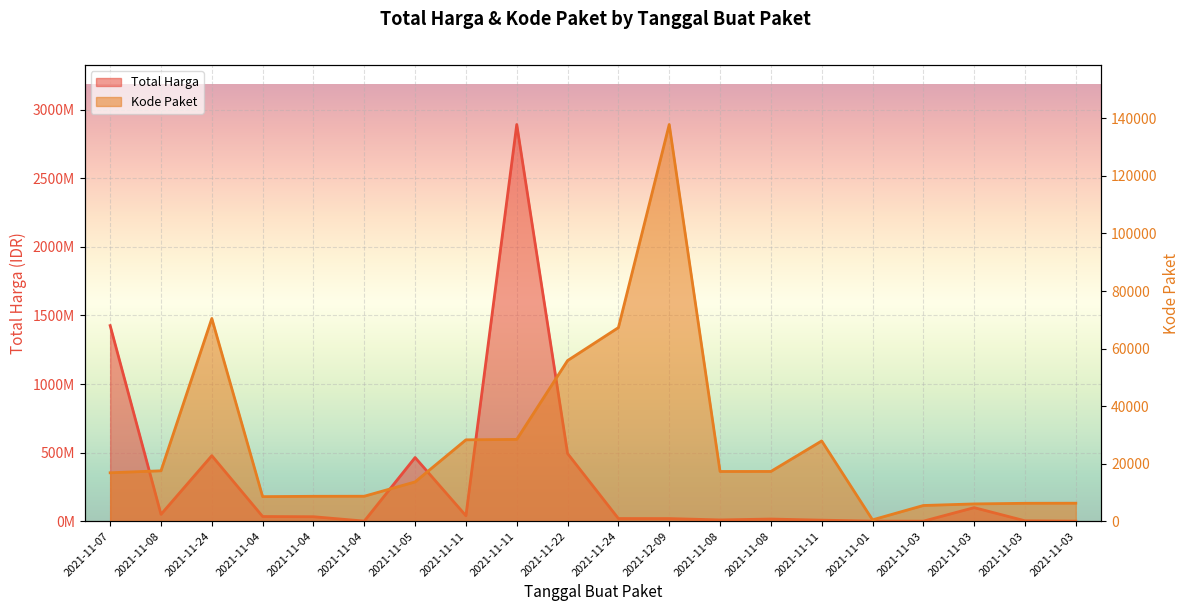

Rank the series by their average value, from highest to lowest.

Total Harga, Kode Paket